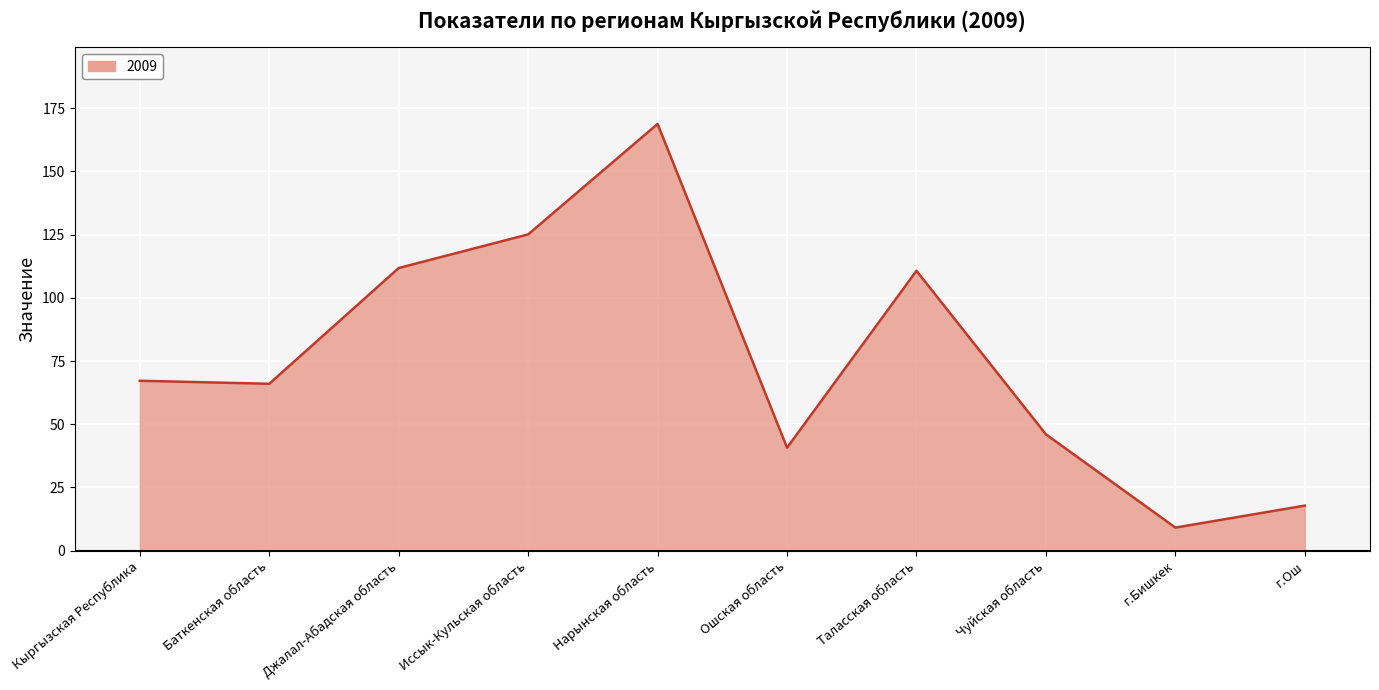

Reading left to right, list all the values displayed in this chart.

Кыргызская Республика=67.2	Баткенская область=66.0	Джалал-Абадская область=111.8	Иссык-Кульская область=125.1	Нарынская область=168.8	Ошская область=40.7	Таласская область=110.7	Чуйская область=46.0	г.Бишкек=9.1	г.Ош=17.8